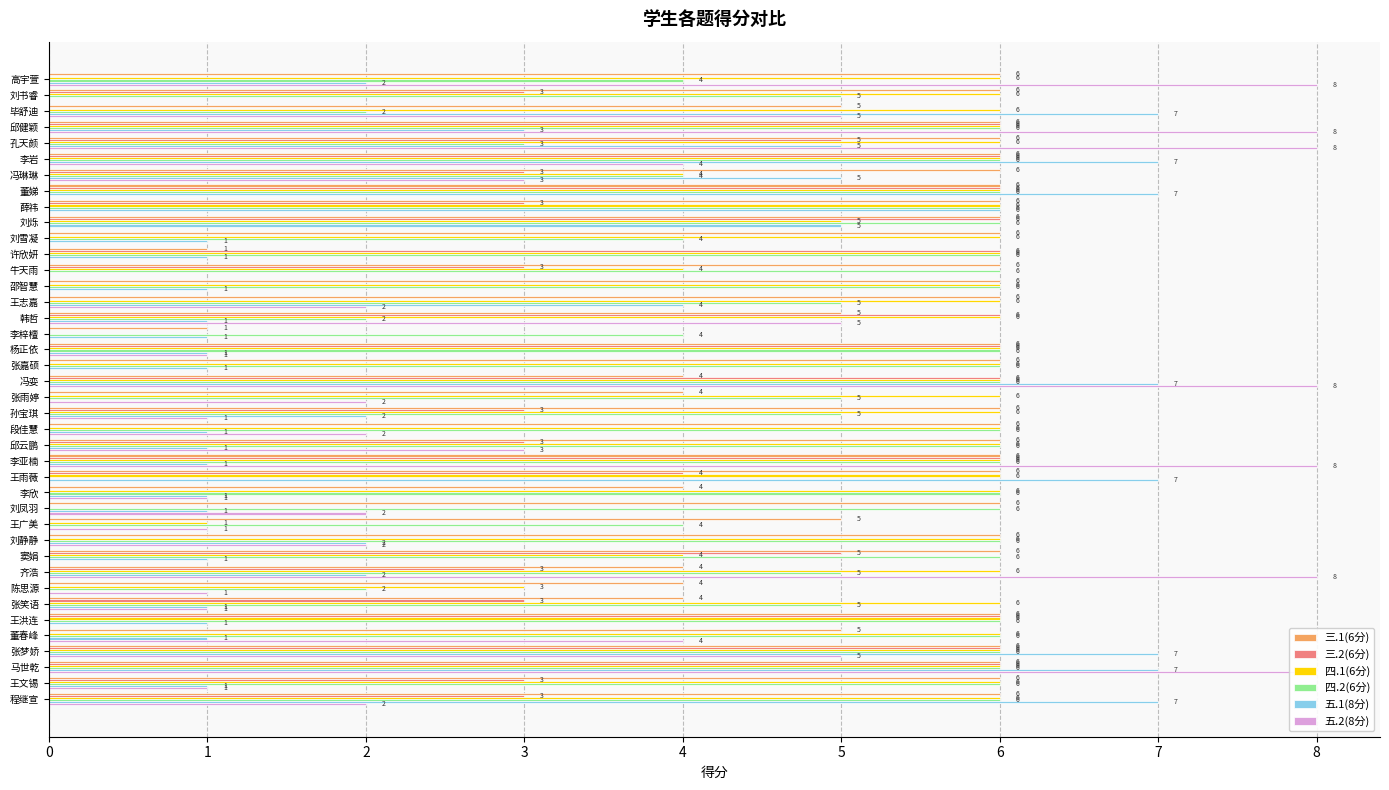

Reading left to right, extract all data points from this chart.

三.1(6分): 6	6	5	6	6	6	6	6	6	6	6	1	6	6	6	5	1	6	6	4	4	6	6	6	6	6	4	6	5	6	6	4	4	4	6	5	6	6	6	6
三.2(6分): 0	3	0	6	5	6	3	6	3	6	0	6	3	0	0	6	0	6	0	6	0	3	0	3	6	4	0	0	0	0	5	3	0	3	6	0	6	6	3	3
四.1(6分): 6	6	6	6	6	6	4	6	6	5	6	6	4	6	6	6	0	6	6	6	6	6	6	6	6	6	6	0	1	6	4	6	3	6	6	6	6	6	6	6
四.2(6分): 4	5	2	6	3	6	4	6	6	6	4	6	6	6	5	2	4	6	6	6	5	5	6	6	6	0	6	6	4	6	6	5	2	5	6	6	6	6	6	6
五.1(8分): 2	0	7	3	5	7	5	7	6	5	1	1	0	1	4	1	1	1	1	7	0	2	1	1	1	7	1	1	0	2	1	2	0	1	1	1	7	7	1	7
五.2(8分): 8	0	5	8	8	4	3	0	0	0	0	0	0	0	2	5	0	1	0	8	2	1	2	3	8	0	1	2	1	2	0	8	1	1	0	4	5	8	1	2